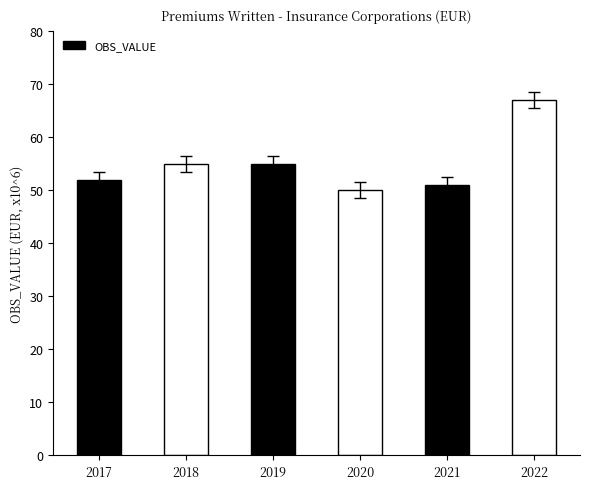

How many series are shown in this chart?

1